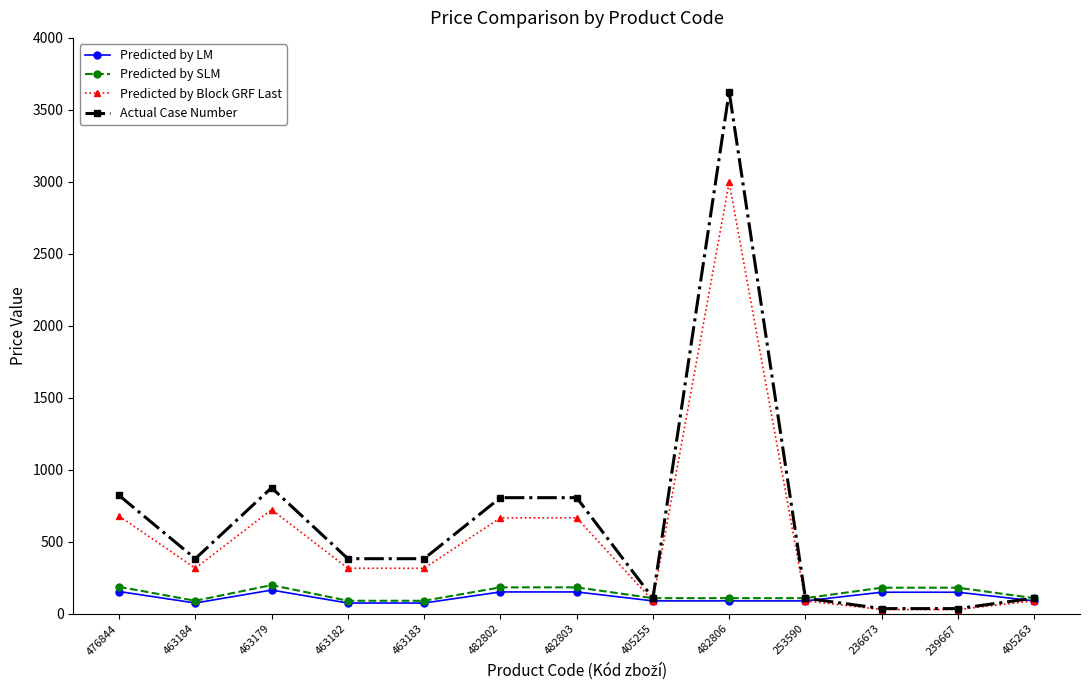

At which category does Predicted by Block GRF Last reach its first local valley?

463184